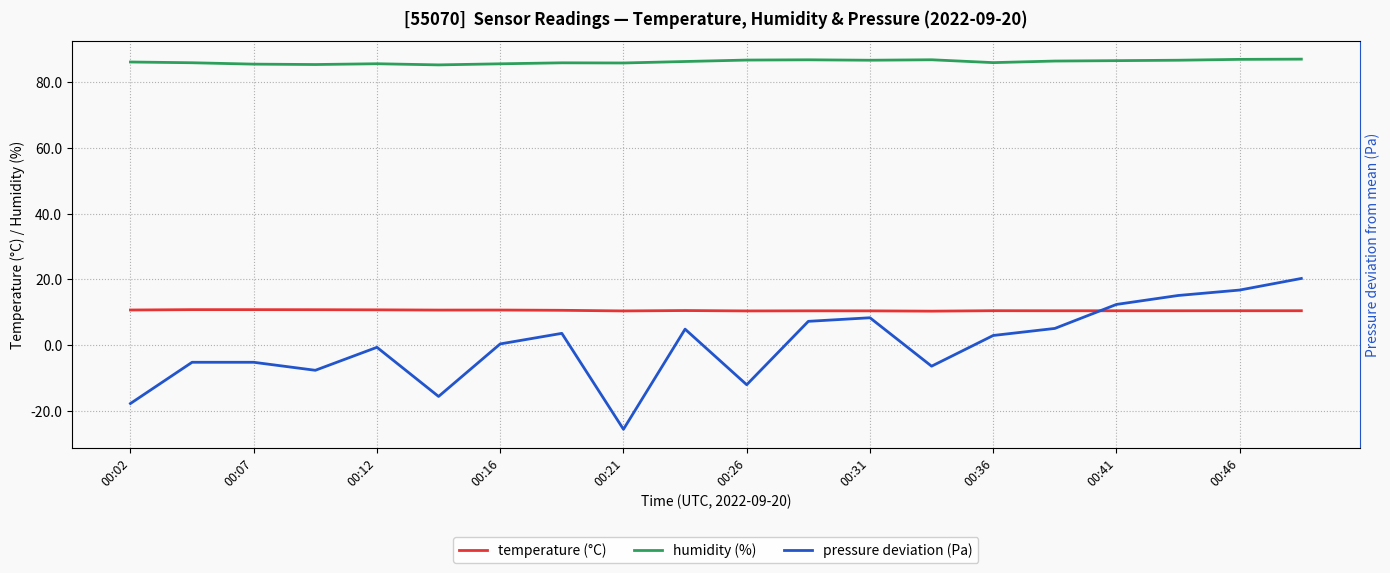

How many distinct data groups are displayed?

3